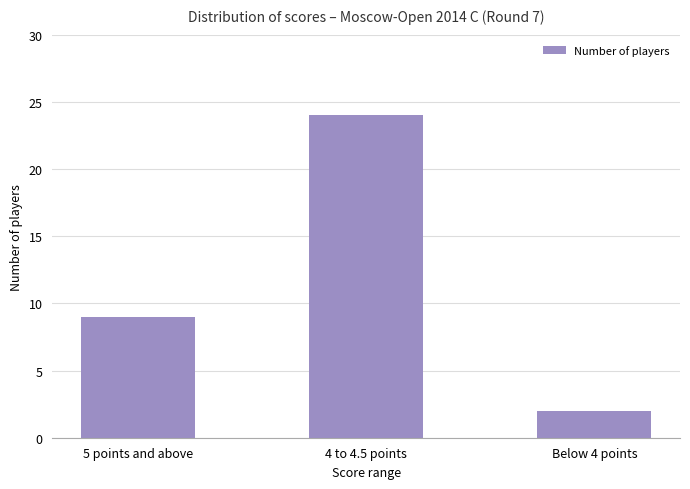

Rank the categories by value from lowest to highest.

Below 4 points, 5 points and above, 4 to 4.5 points